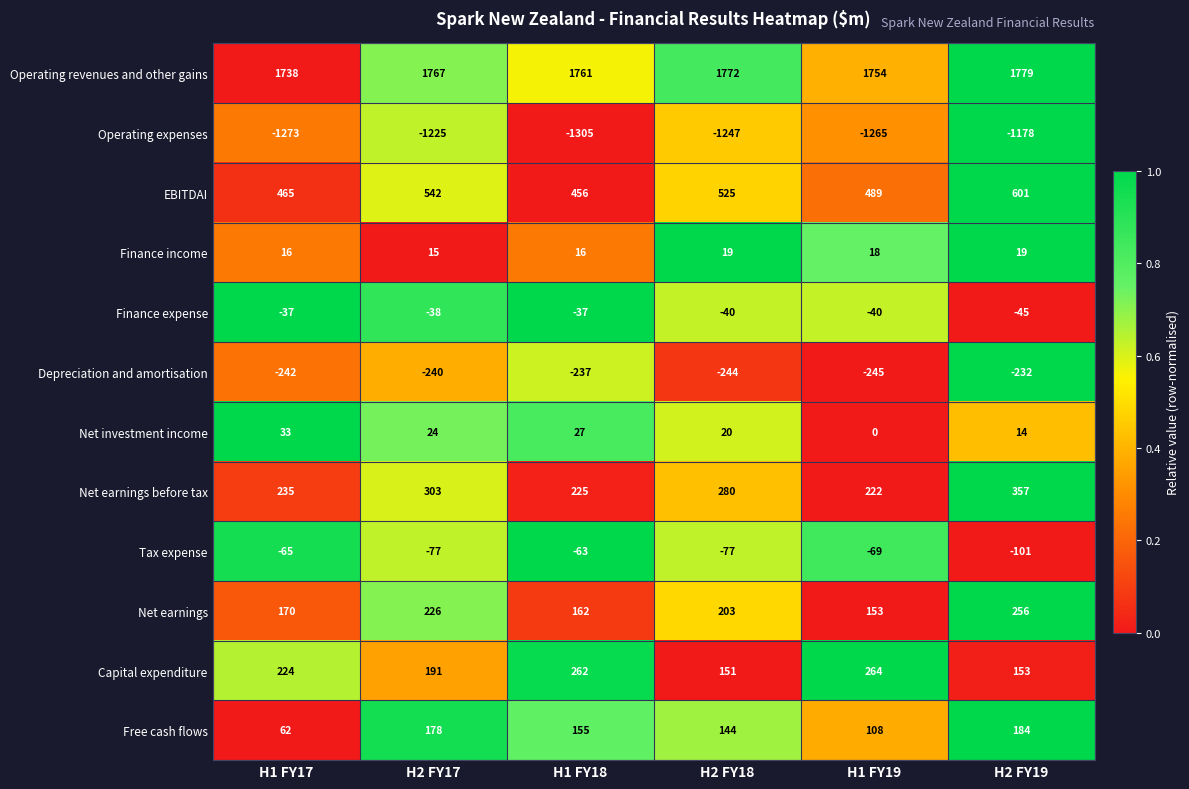

True or false: EBITDAI has a value of 525 at H2 FY18.

True